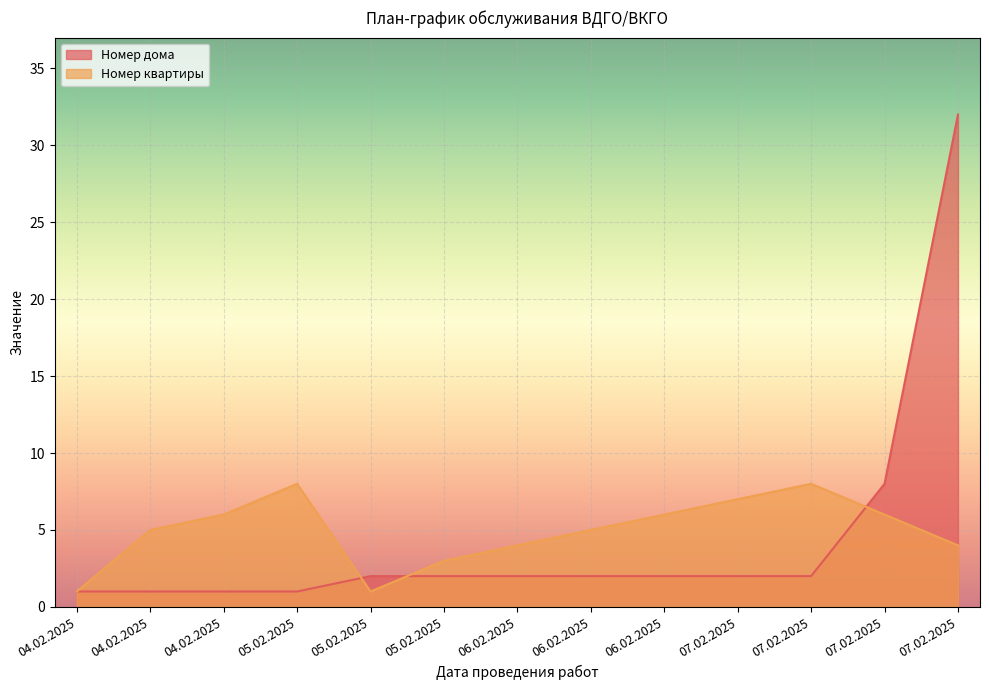

How many interior local peaks does the Номер квартиры series have?

2